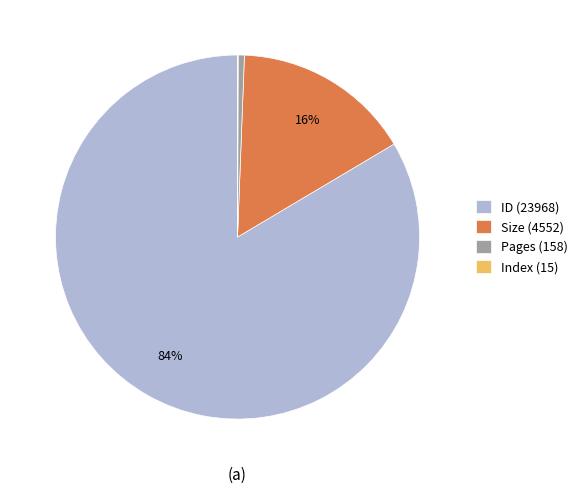

The Size (4552) slice represents 29% of the pie. True or false?

False